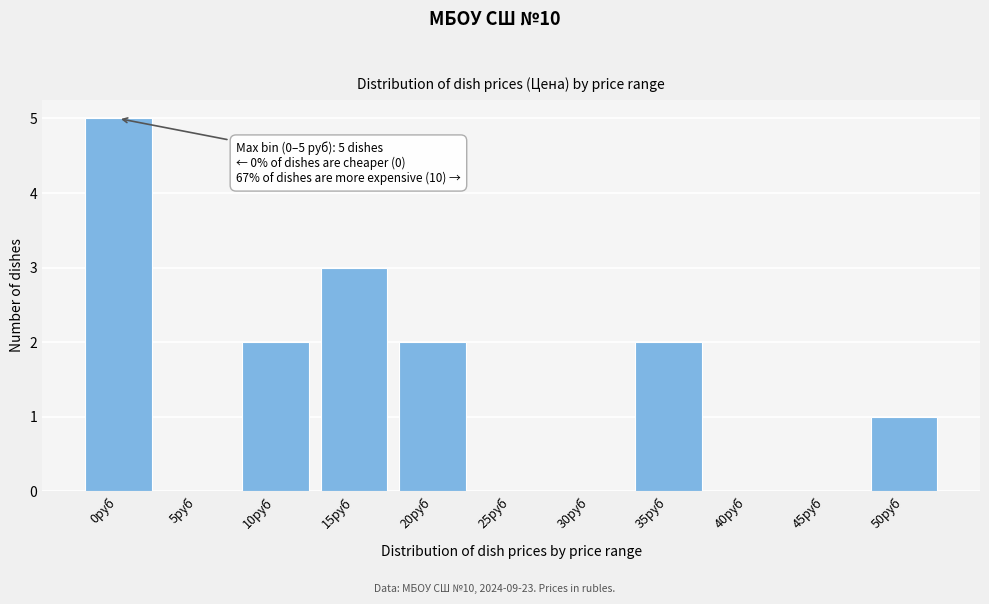

Reading right to left, extract all data points from this chart.

50руб=1	45руб=0	40руб=0	35руб=2	30руб=0	25руб=0	20руб=2	15руб=3	10руб=2	5руб=0	0руб=5